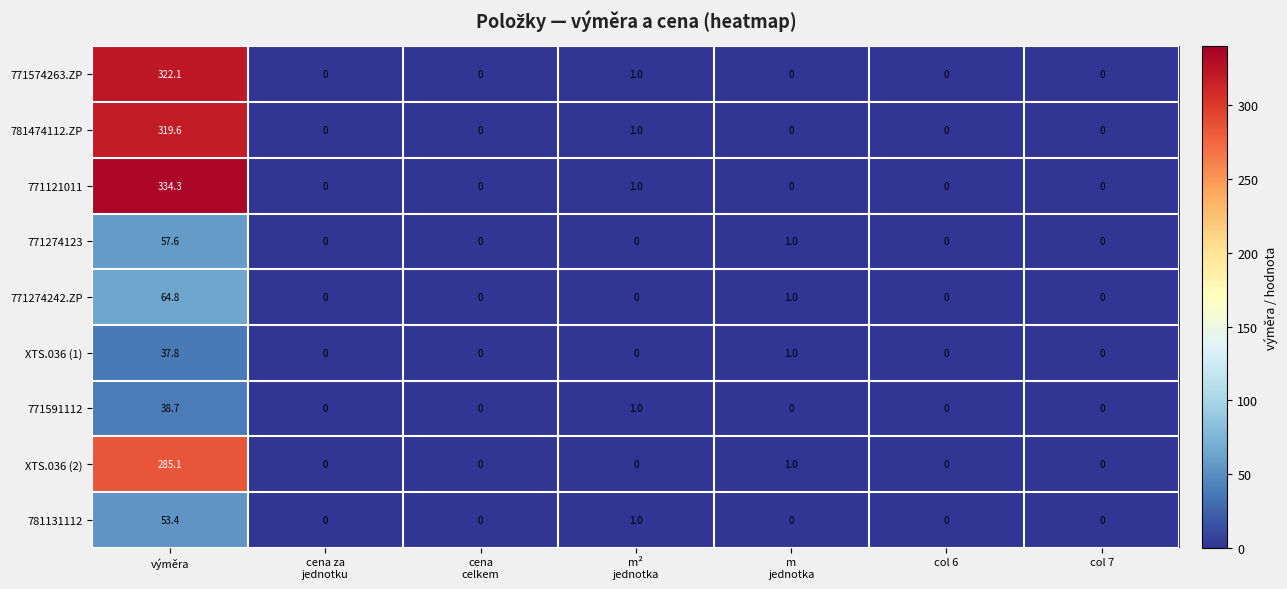

The 771274242.ZP series shows -21.5 at col 7. True or false?

False